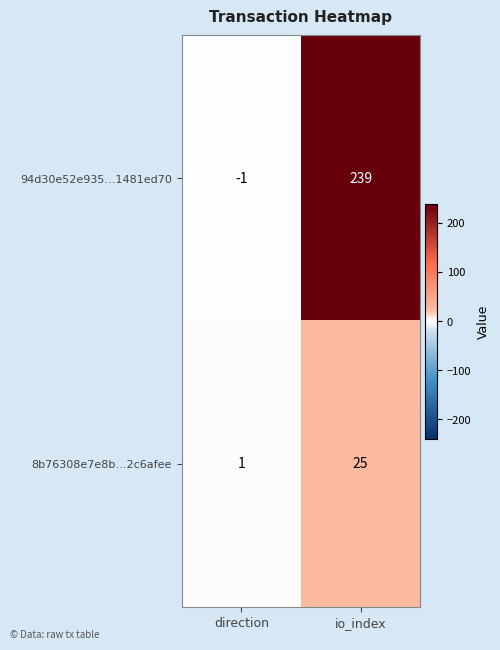

List the series in order of their overall mean, lowest first.

8b76308e7e8b…2c6afee, 94d30e52e935…1481ed70